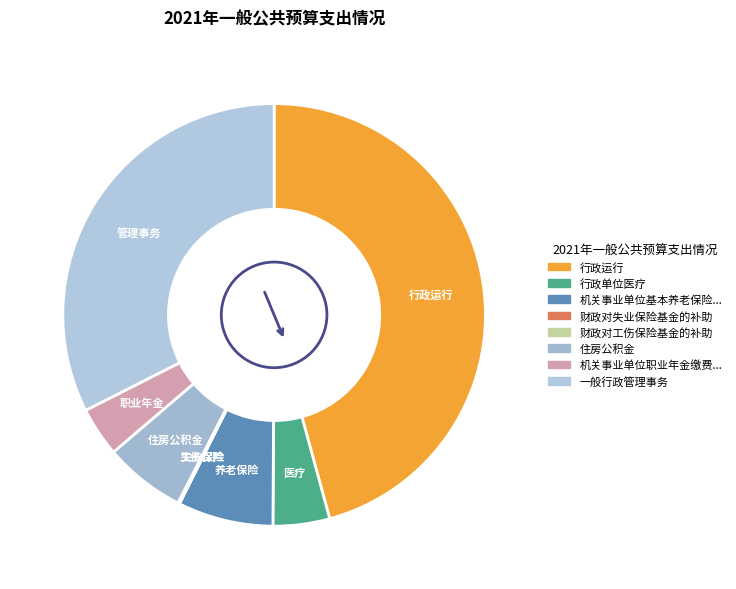

To the nearest percent, what is the difference between the largest and smallest slice percentages?

46%